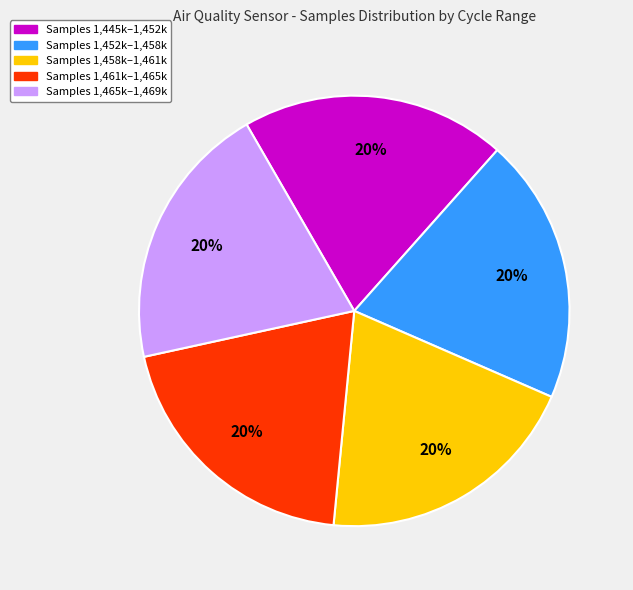

To the nearest percent, what is the average slice percentage?

20%